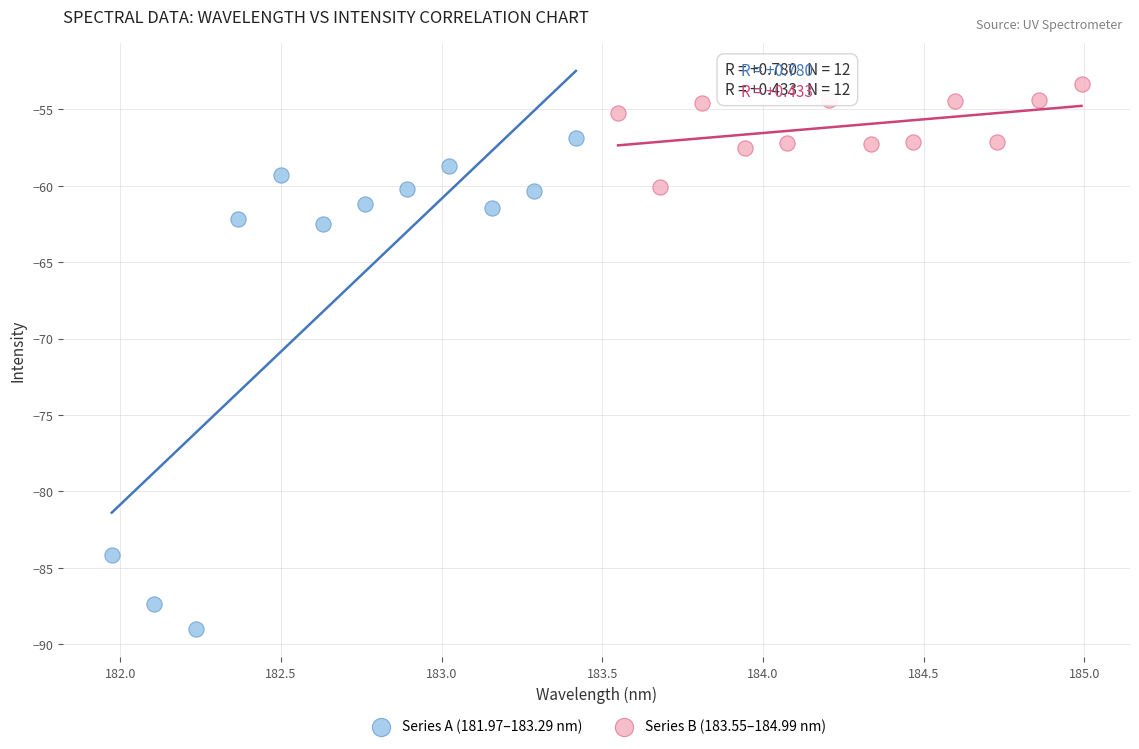

Which series has the largest Y range (max minus min)?

Series A (181.97–183.29 nm)